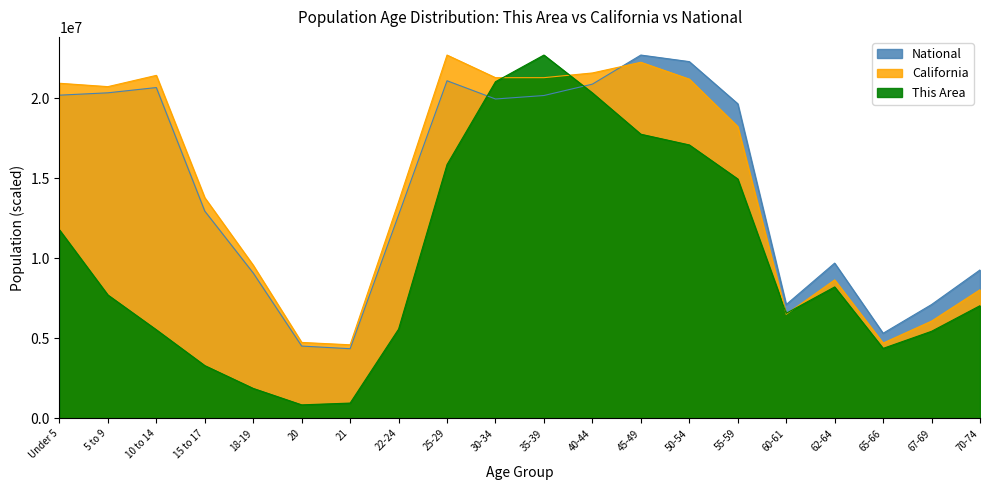

How many intersections are there between California and This Area?

4